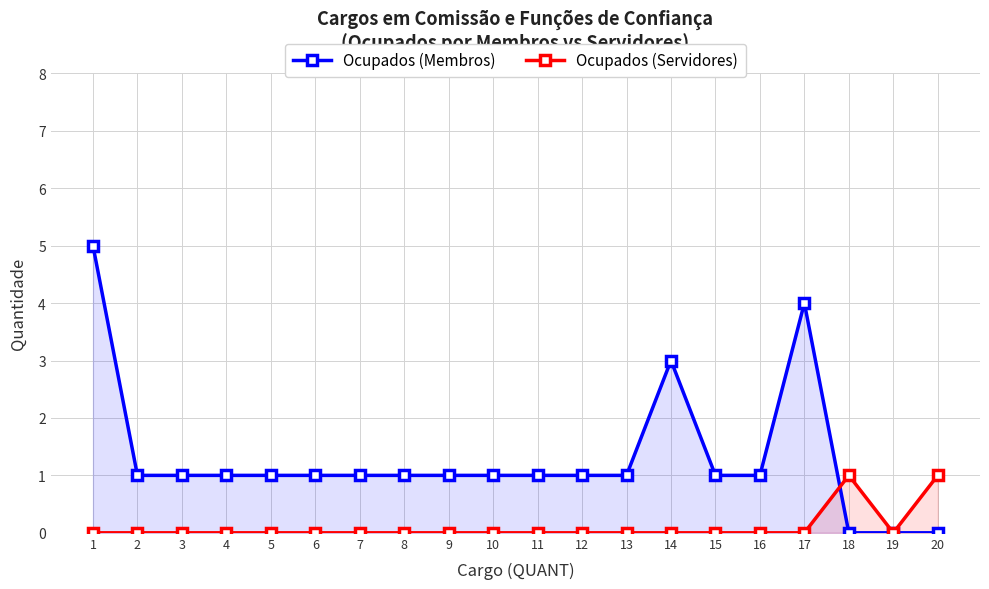

The Ocupados (Servidores) series shows 1 at 20. True or false?

True